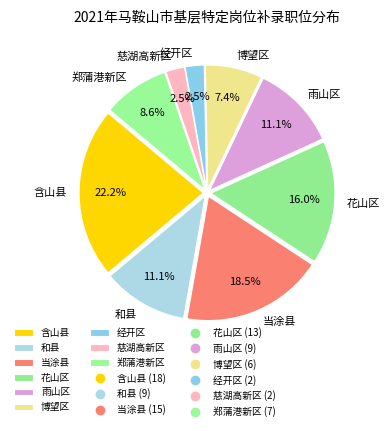

Is there a majority slice in this chart?

No